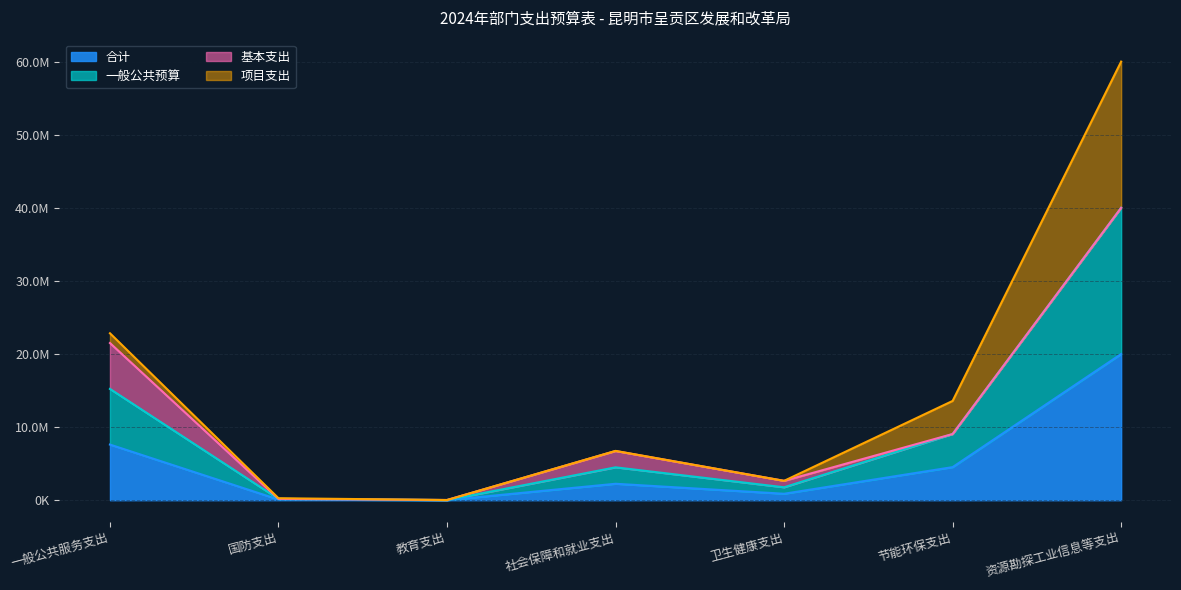

List the labels in order of 合计 value, smallest first.

教育支出, 国防支出, 卫生健康支出, 社会保障和就业支出, 节能环保支出, 一般公共服务支出, 资源勘探工业信息等支出